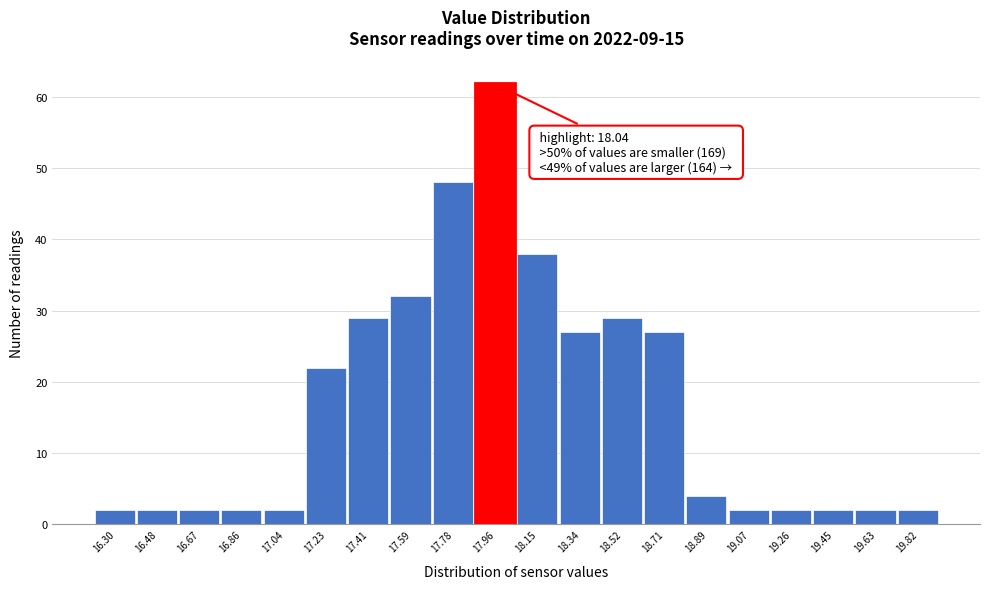

Reading right to left, list all the values displayed in this chart.

19.82=2	19.63=2	19.45=2	19.26=2	19.07=2	18.89=4	18.71=27	18.52=29	18.34=27	18.15=38	17.96=62	17.78=48	17.59=32	17.41=29	17.23=22	17.04=2	16.86=2	16.67=2	16.48=2	16.30=2